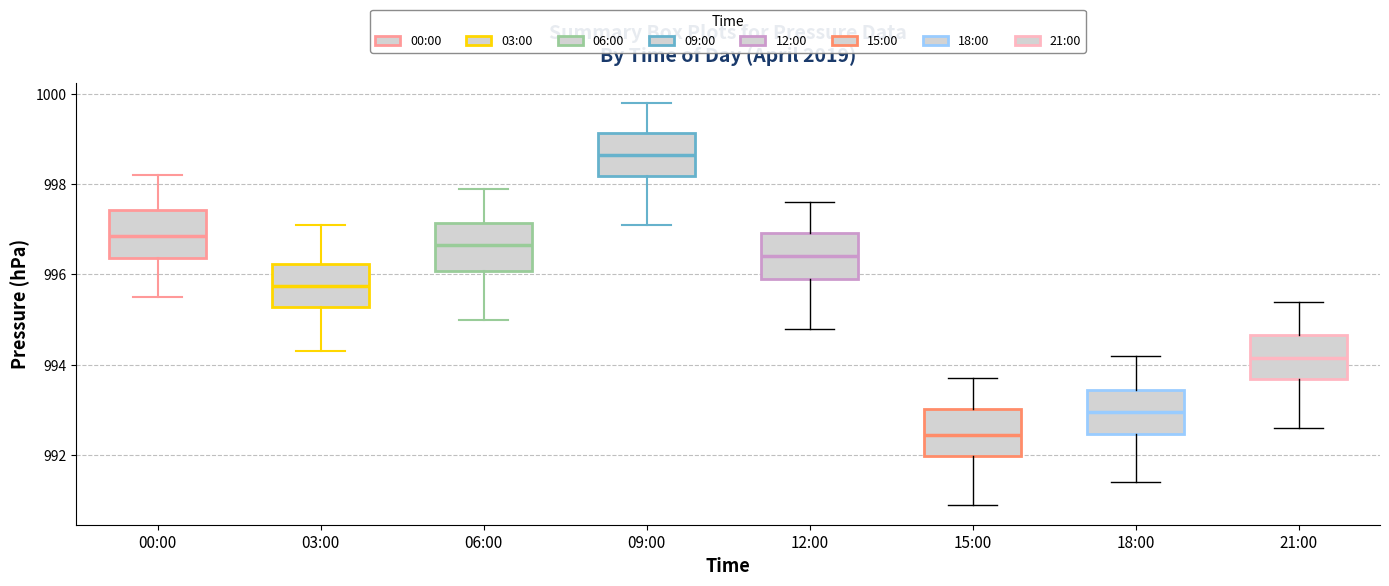

Which box has the highest median line?

09:00